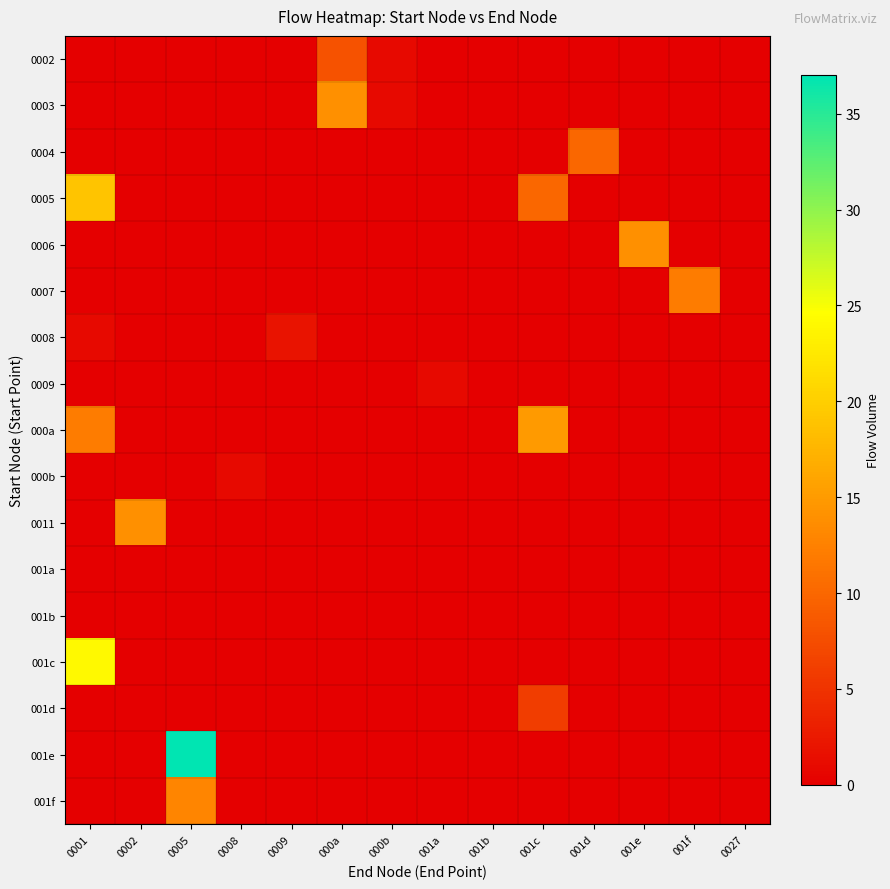

Which series has the largest total across all categories?

001e